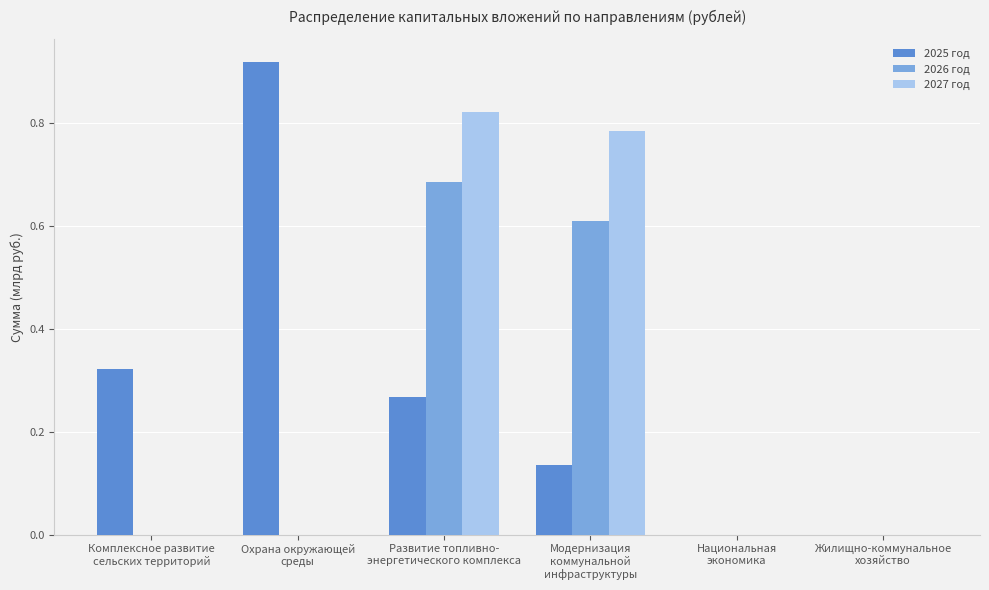

What is the sum of all 2026 год values?

1.3